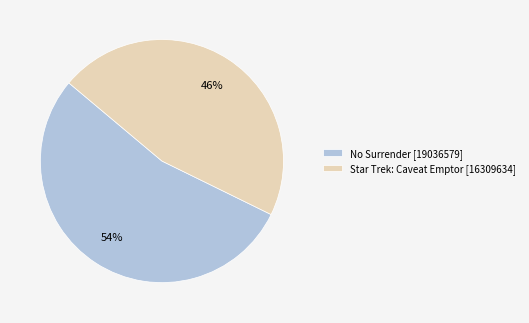

Rank the categories by value from lowest to highest.

Star Trek: Caveat Emptor, No Surrender